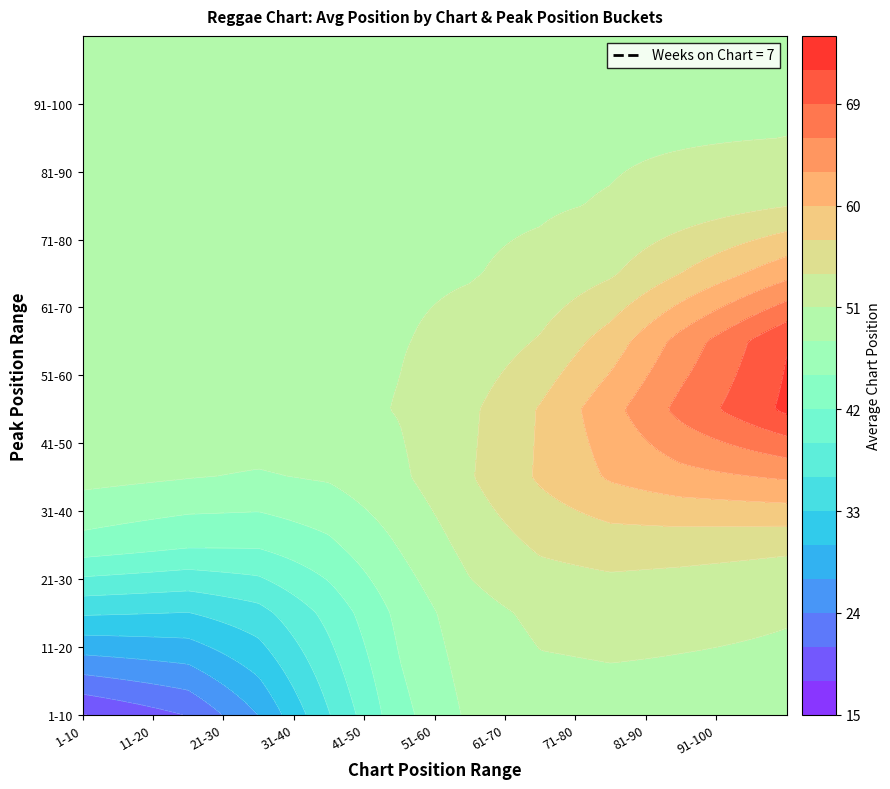

What is the difference between the highest and lowest values at 6?

16.8